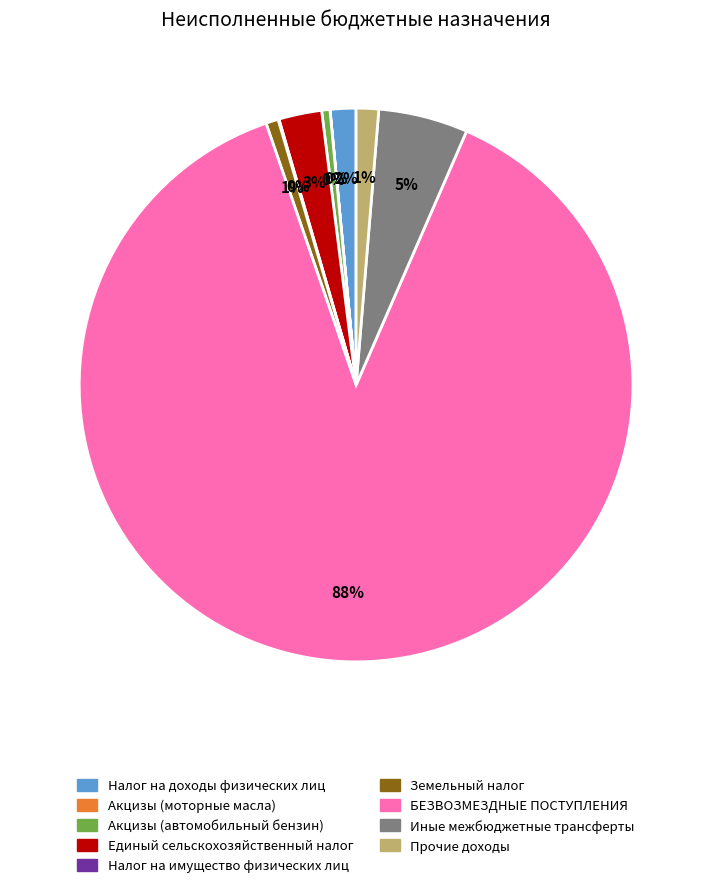

Does any single category account for the majority?

Yes